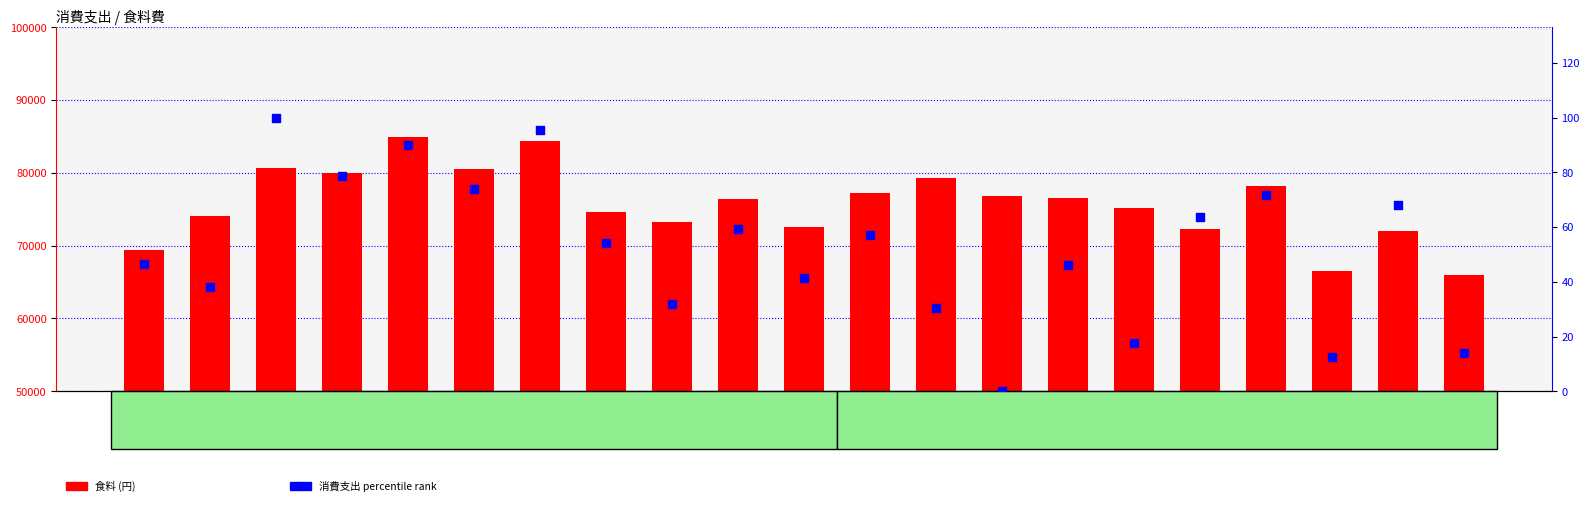

What is the total value across all series at 新潟市?

73239.7